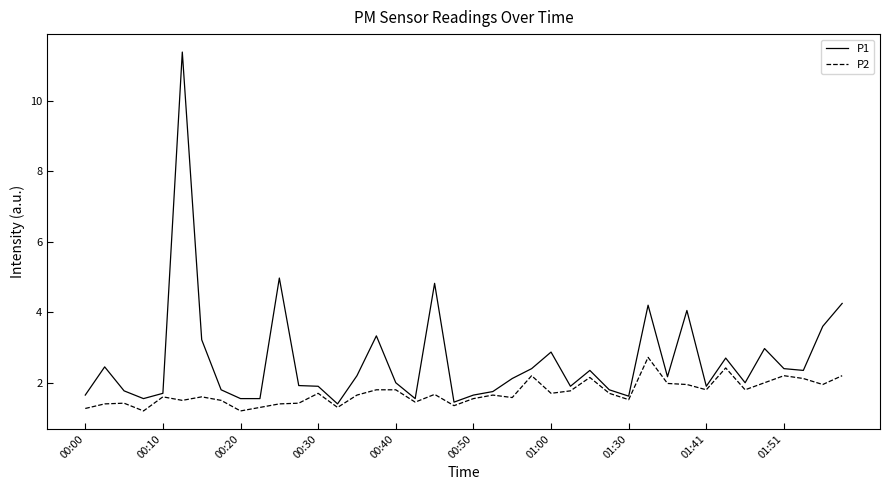

Which series has the largest range (max minus min)?

P1